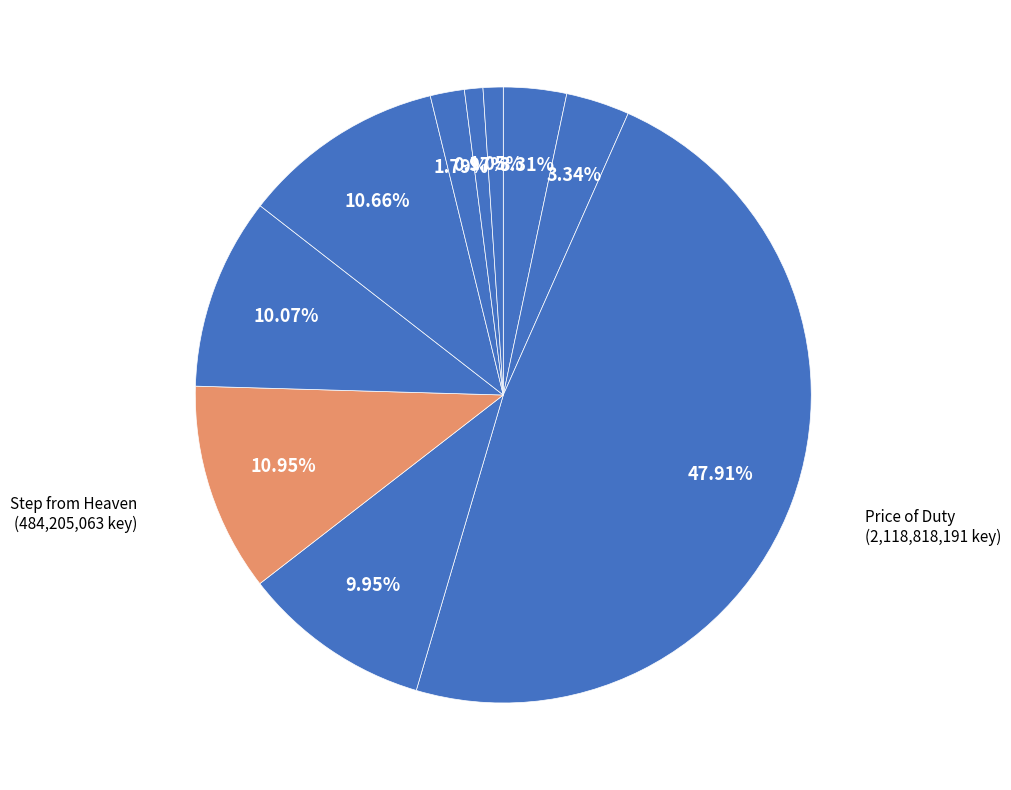

What is the largest slice in the pie chart?

Price of Duty